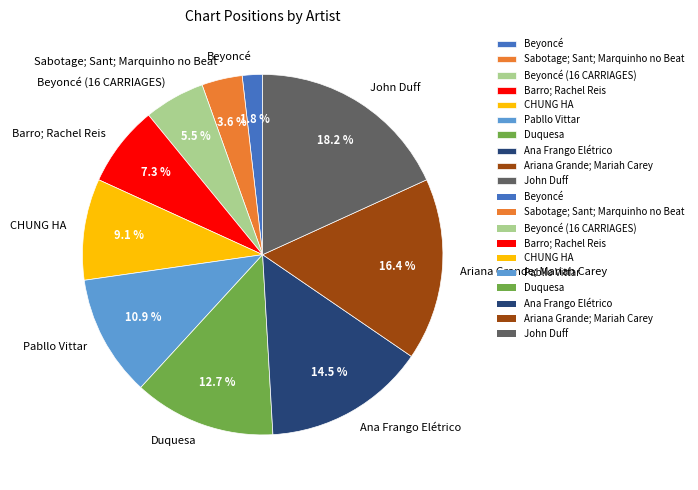

Count the number of slices in the pie.

10